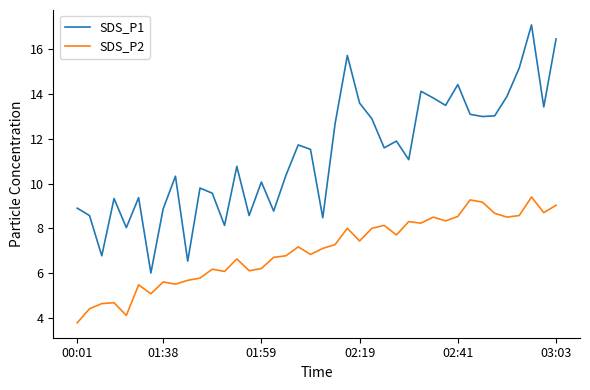

Which series has the widest spread of values?

SDS_P1